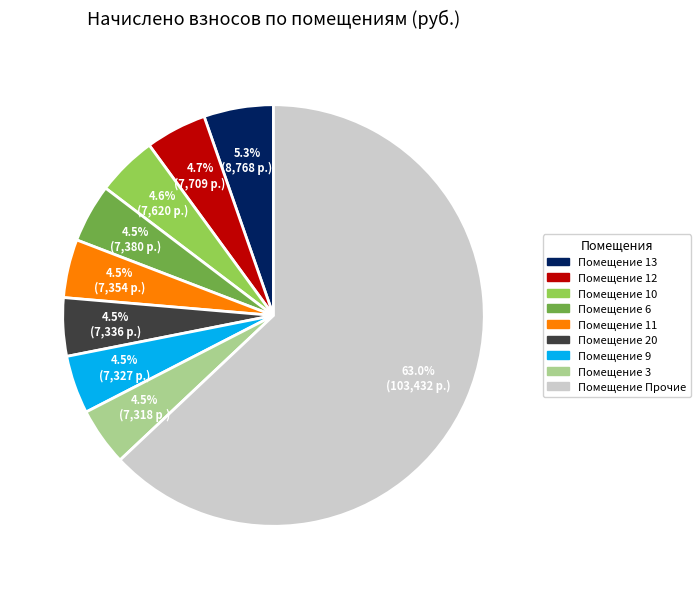

Does any single category account for the majority?

Yes